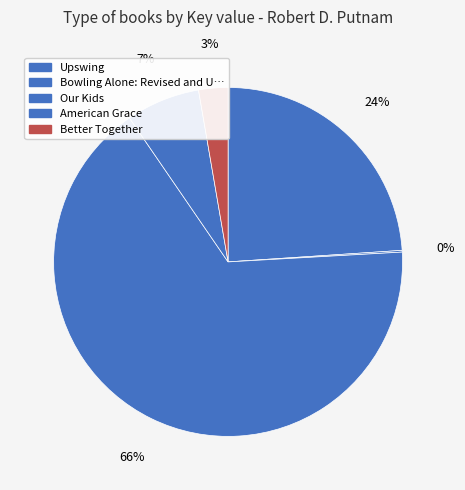

Does any single category account for the majority?

Yes